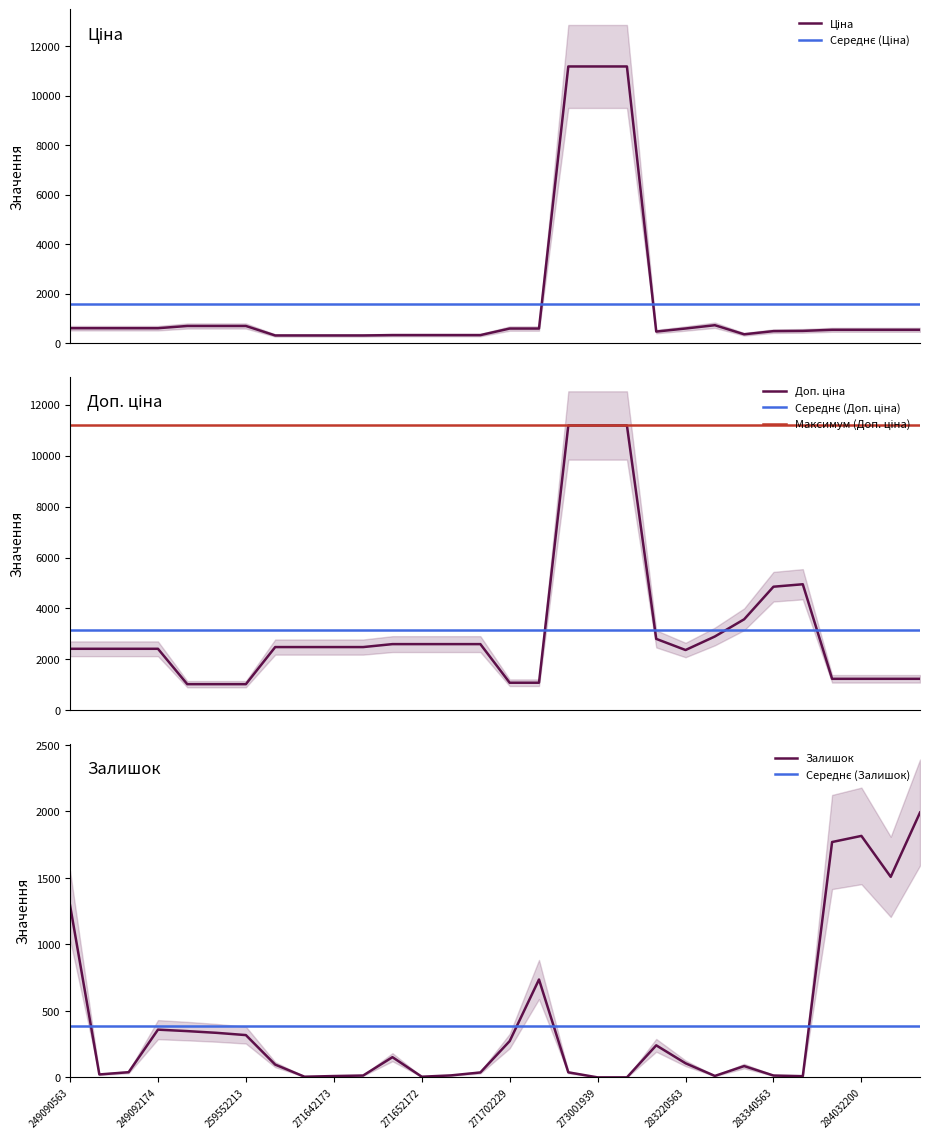

Is this an area chart (filled region under the line)?

No